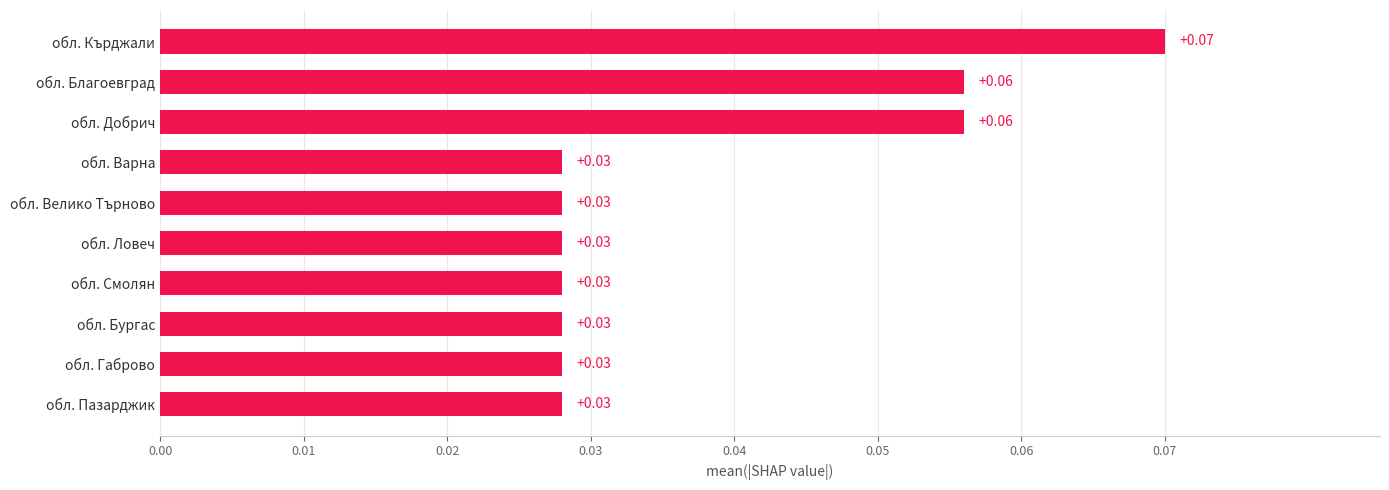

Which category has the highest value across all series?

обл. Кърджали